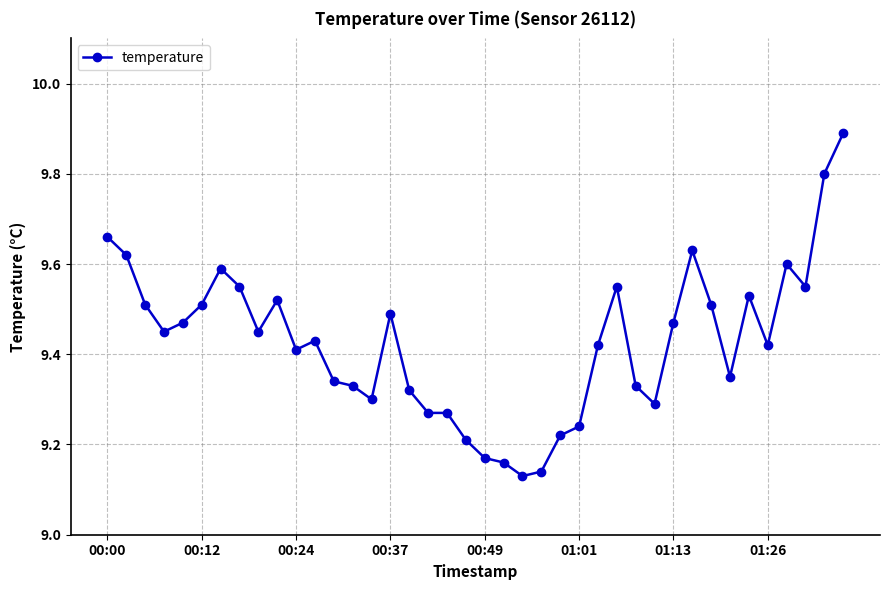

How many values are between 9 and 10?

40